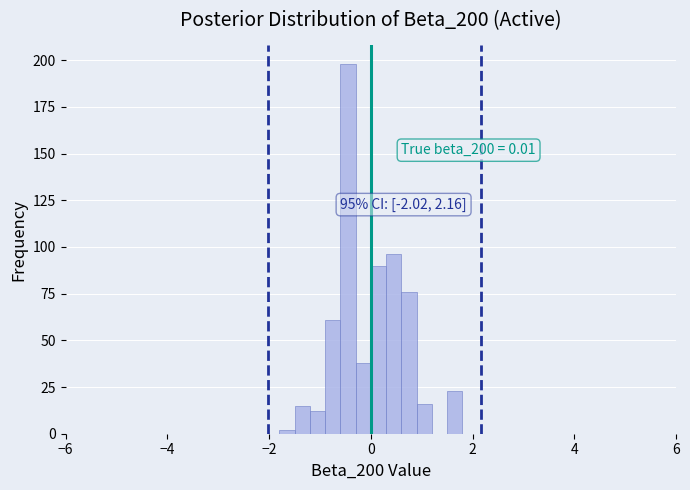

Around what value on the x-axis is the tallest bar? Give the approximate position of its centre, as read against the axis.

-0.4